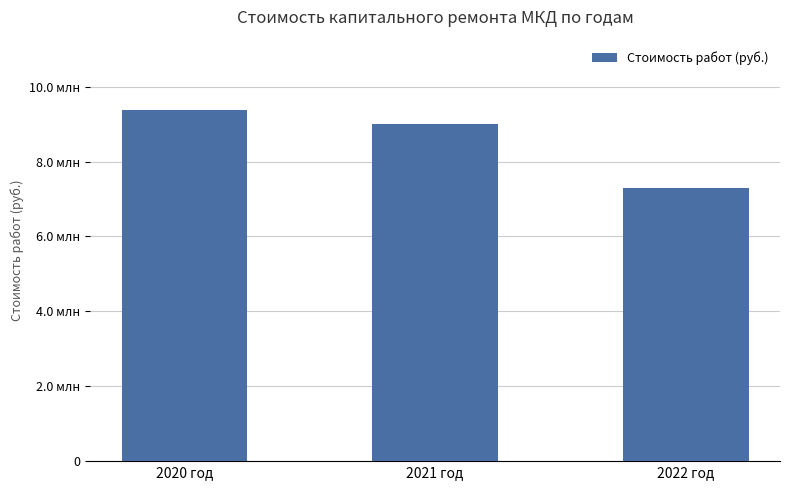

How many distinct data groups are displayed?

1